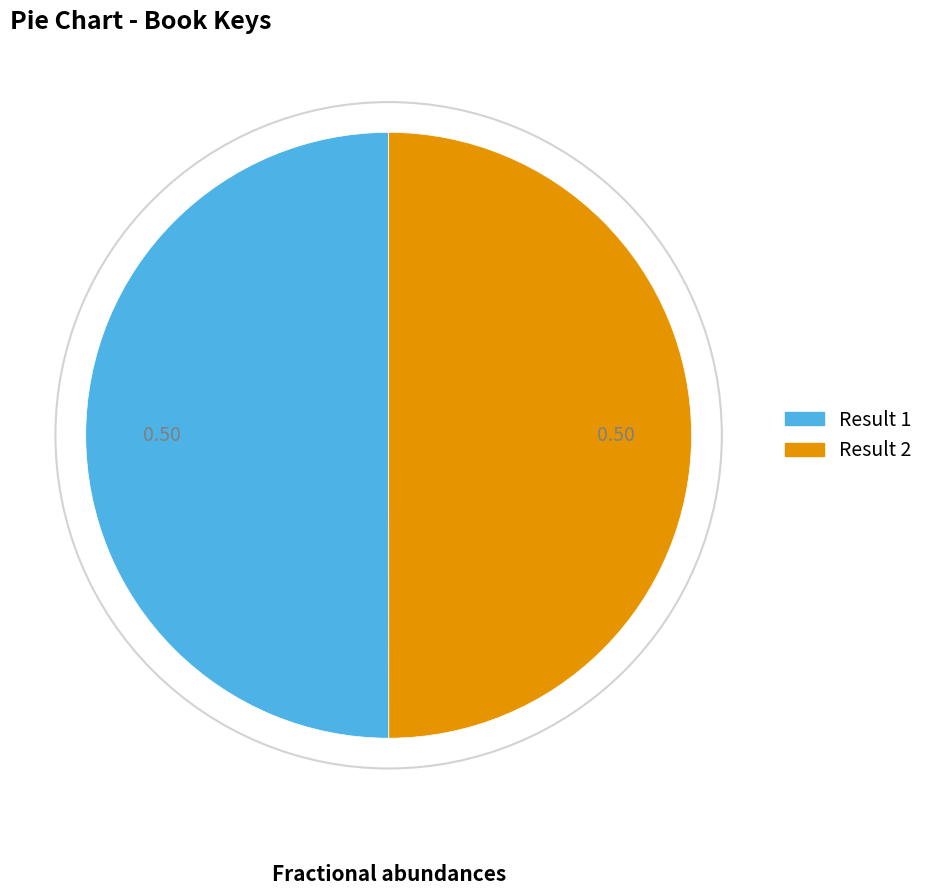

What is the largest slice in the pie chart?

1